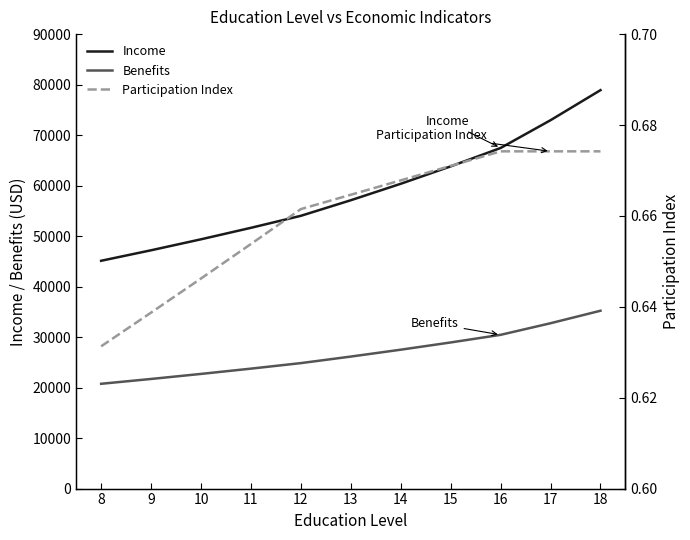

Reading left to right, extract all data points from this chart.

Income: 45114.1	47192.1	49365.8	51639.5	54018.0	57102.1	60362.2	63808.5	67451.5	72953.1	78903.4
Benefits: 20752.5	21708.4	22708.2	23754.2	24848.3	26143.1	27505.3	28938.5	30446.4	32746.1	35219.4
Participation Index: 0.6	0.6	0.6	0.7	0.7	0.7	0.7	0.7	0.7	0.7	0.7